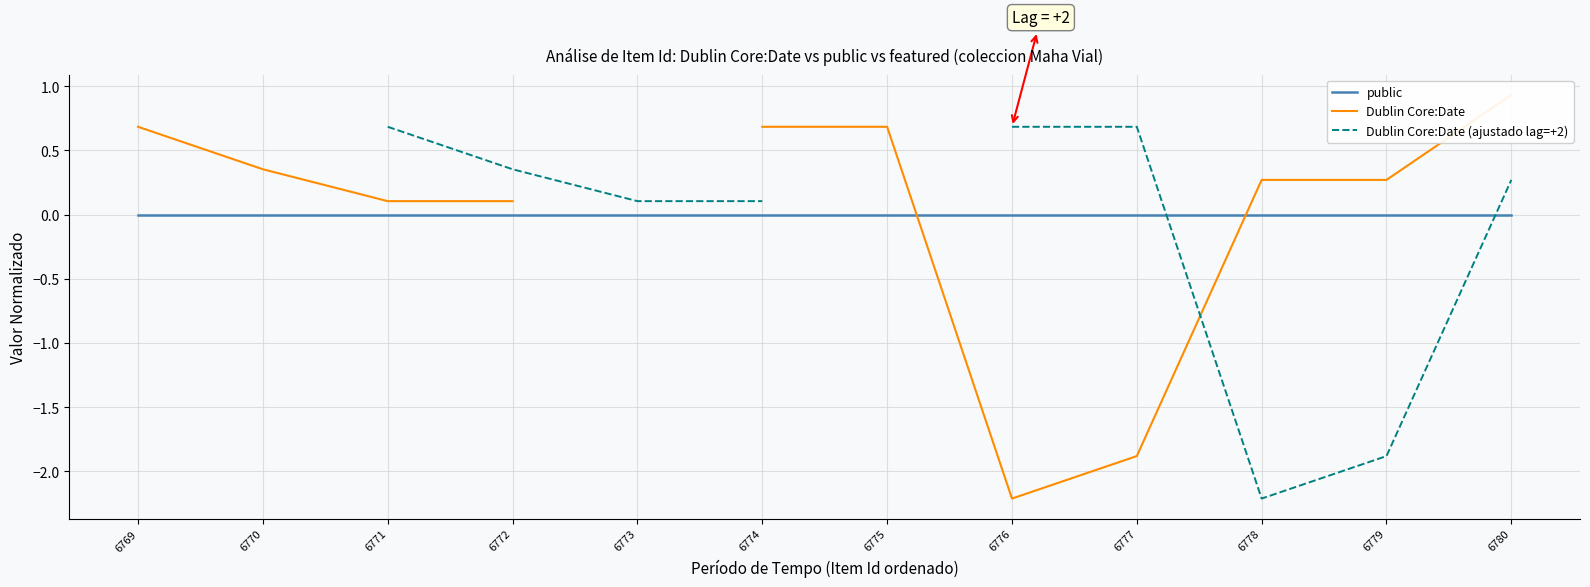

How many values in the Dublin Core:Date (ajustado lag=+2) series exceed 0?

7